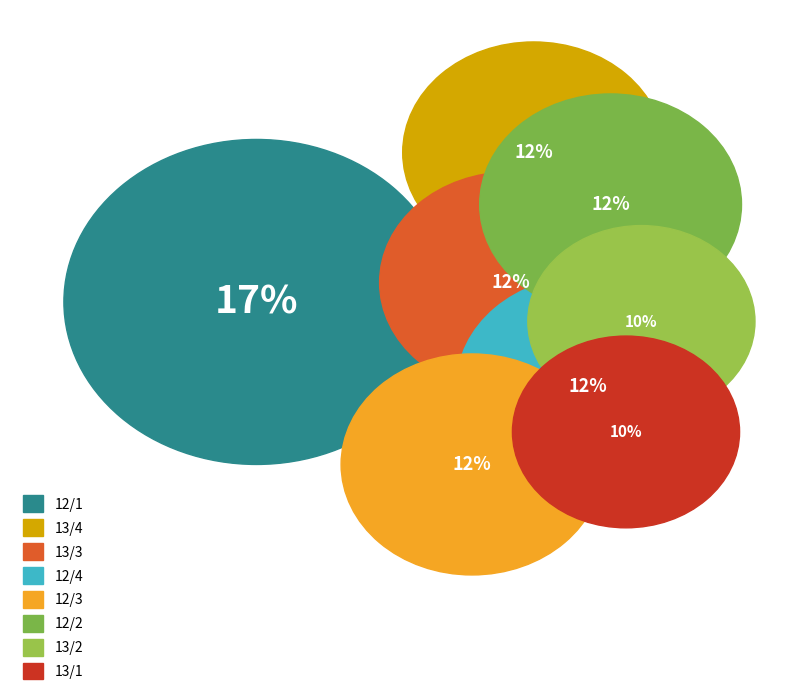

Is it true that 13/1 is 10% of the pie?

True